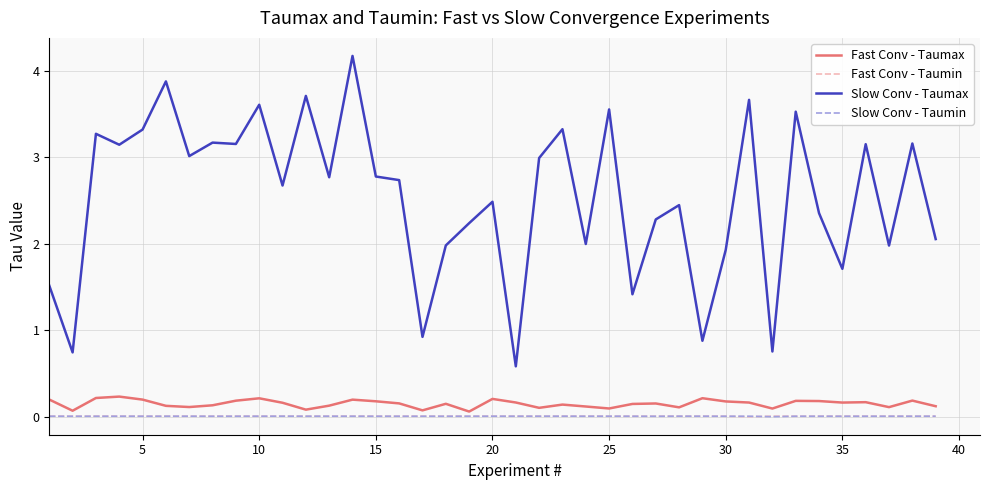

True or false: Slow Conv - Taumin and Slow Conv - Taumax cross at least once.

False